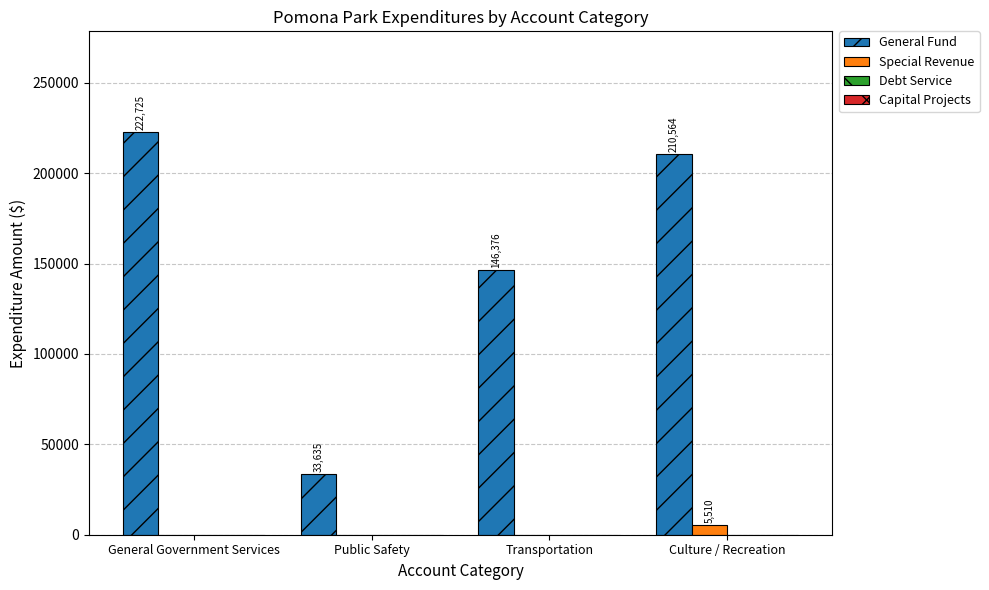

Which label corresponds to the largest value in the chart?

General Government Services